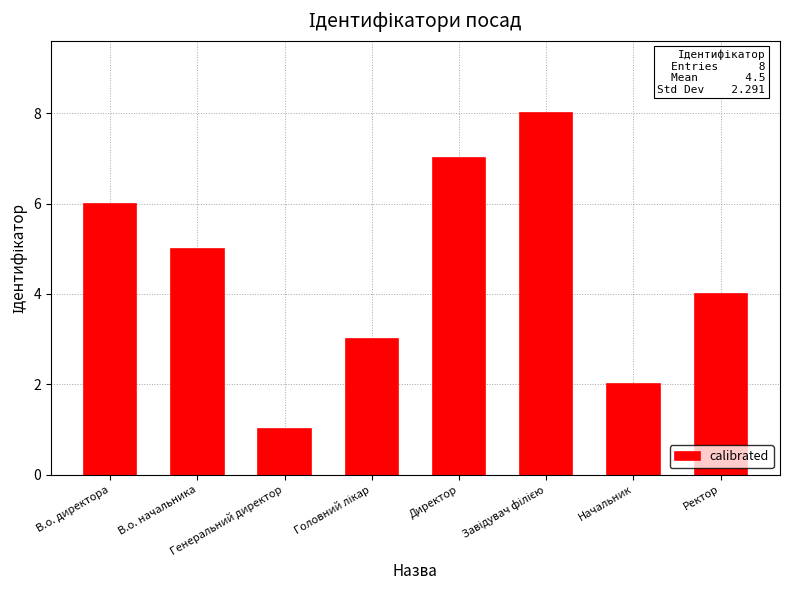

What is the sum of all values?

36